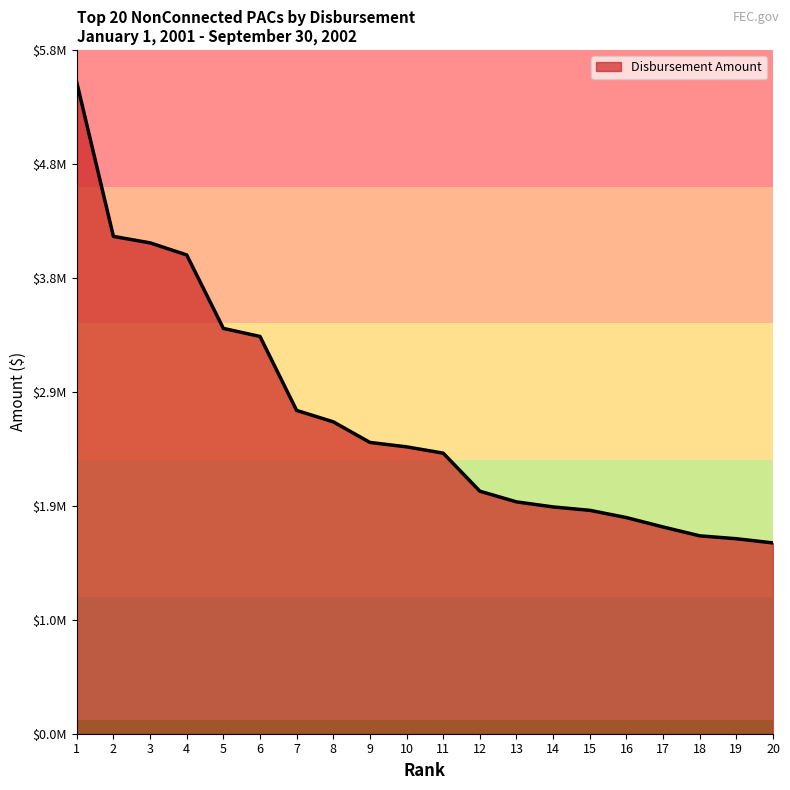

Does the chart have visible grid lines?

No